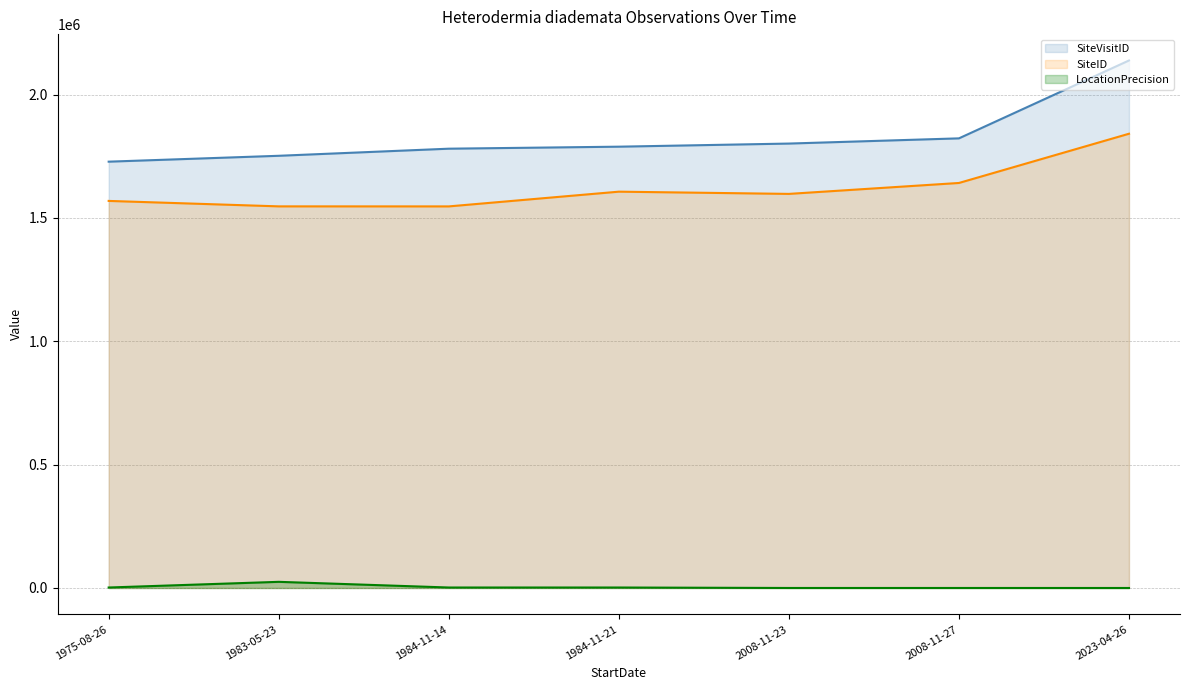

True or false: LocationPrecision has more than 2 interior local peaks.

False